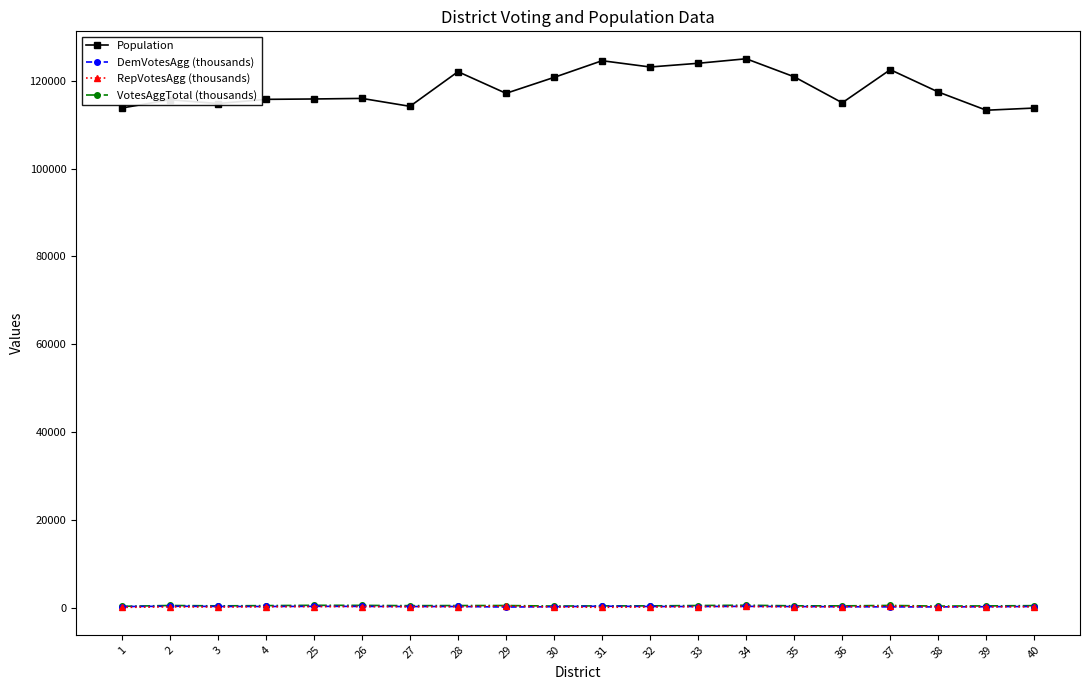

True or false: Population and VotesAggTotal (thousands) intersect in this chart.

False